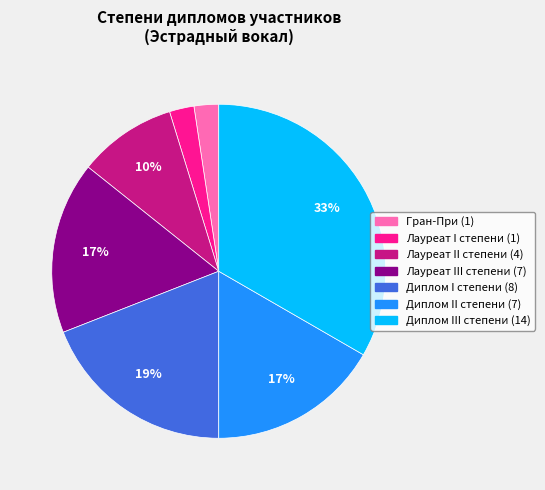

To the nearest percent, what is the average slice percentage?

14%